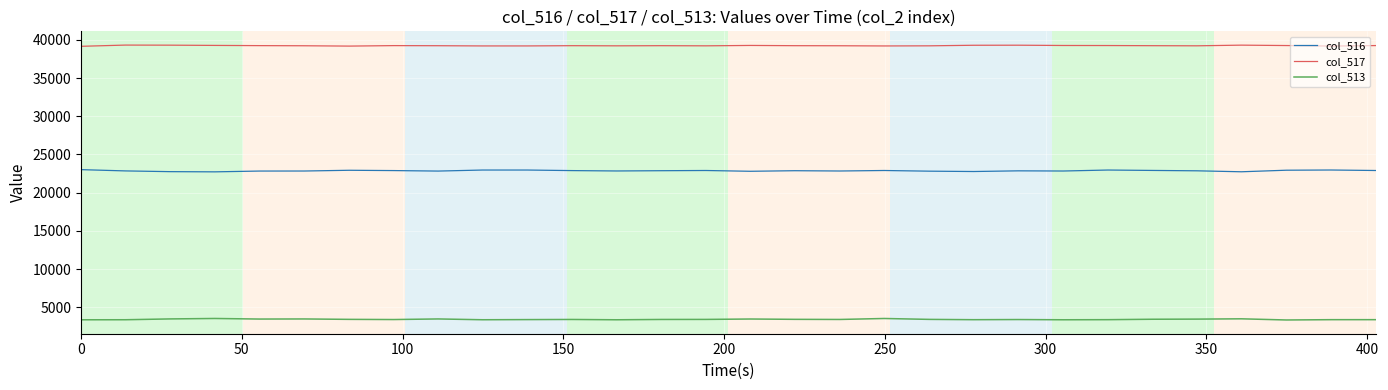

Rank the series by their average value, from lowest to highest.

col_513, col_516, col_517